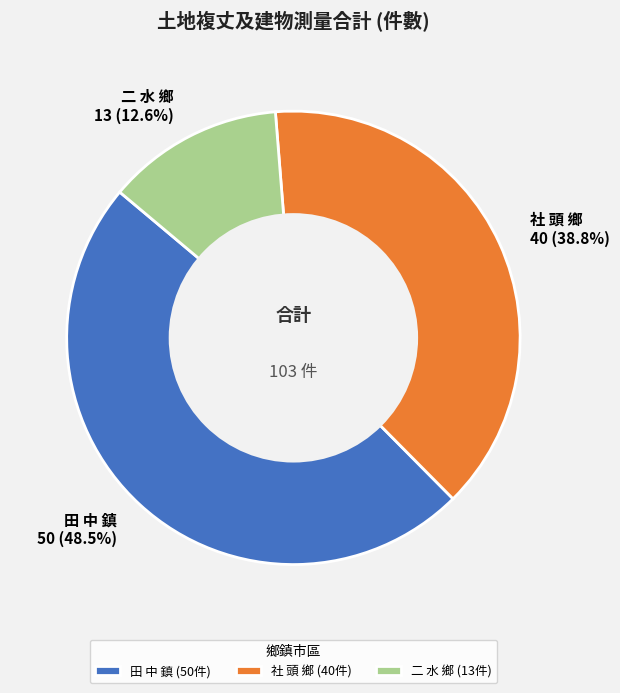

How many segments does this pie chart have?

3